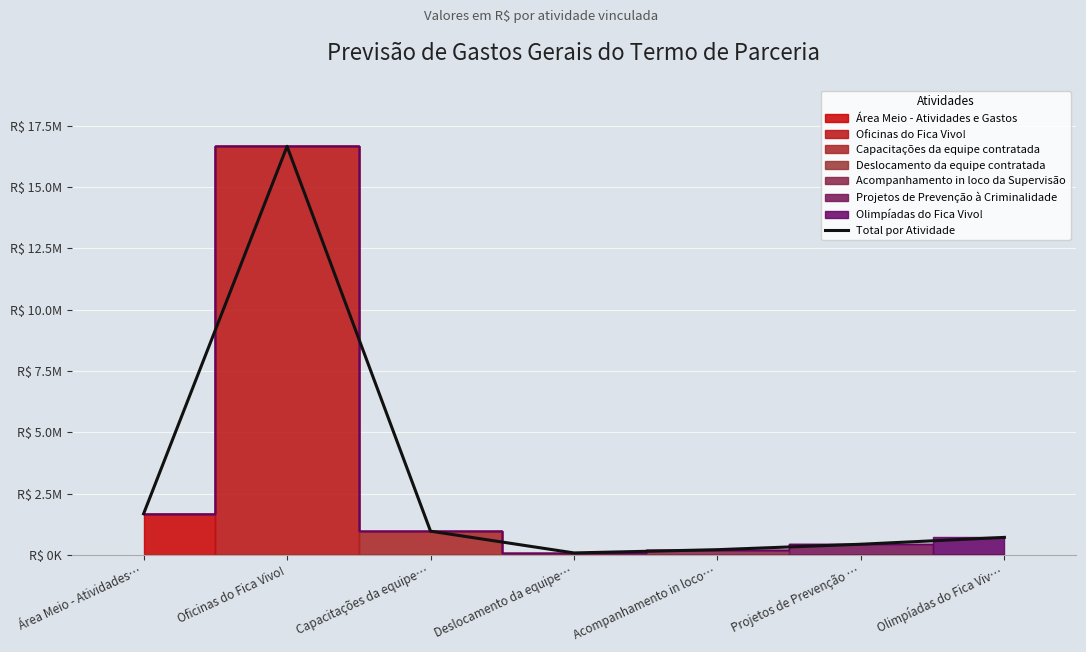

Reading left to right, transcribe all the data shown in this chart.

Área Meio - Atividades…=1681950.0	Oficinas do Fica Vivo!=16666743.1	Capacitações da equipe…=972800.0	Deslocamento da equipe…=86130.0	Acompanhamento in loco…=218900.0	Projetos de Prevenção …=441000.0	Olimpíadas do Fica Viv…=720000.0